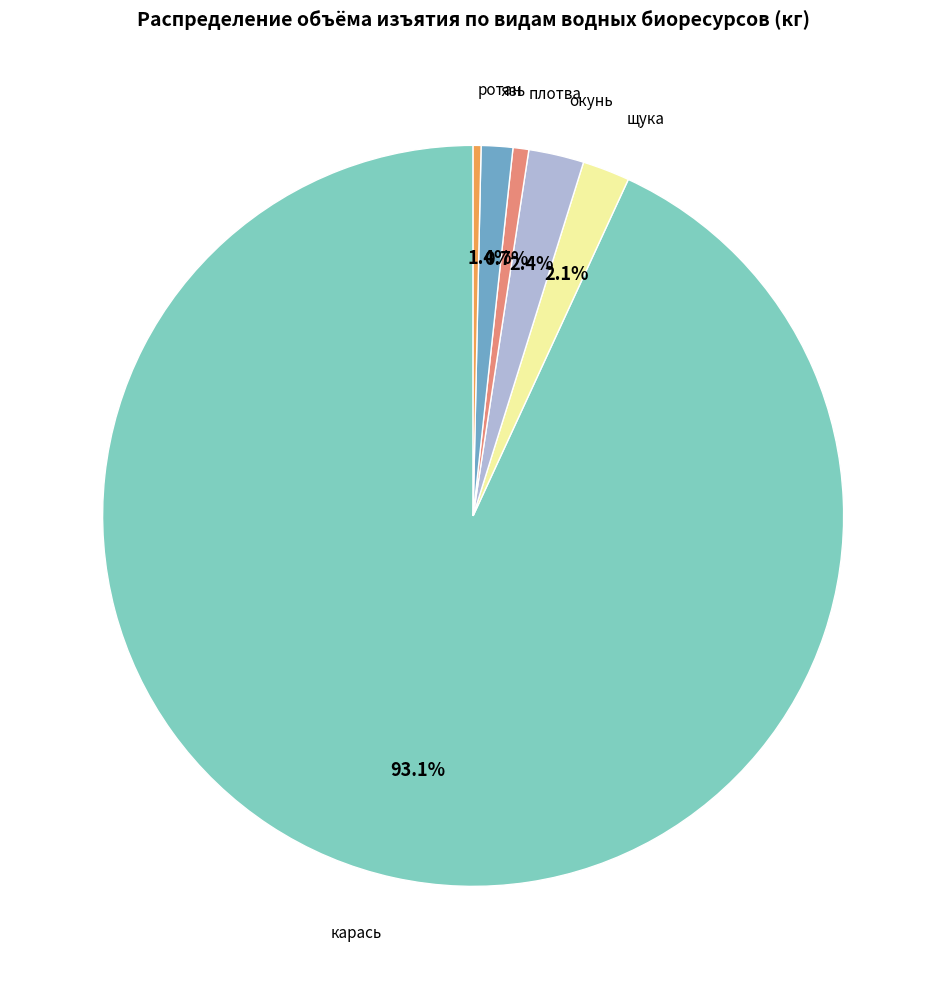

Is there any slice that represents more than half of the pie?

Yes